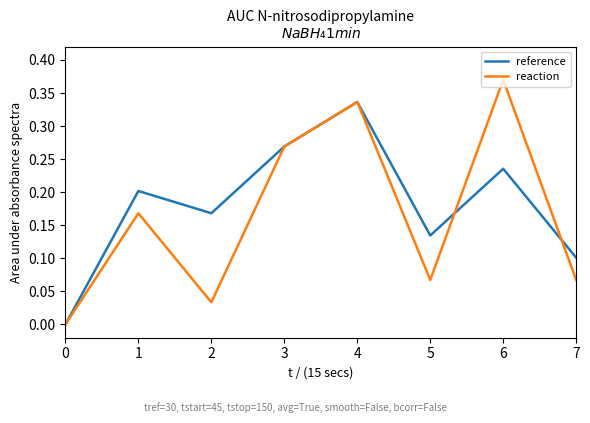

The reference series shows 0.2 at 6. True or false?

True